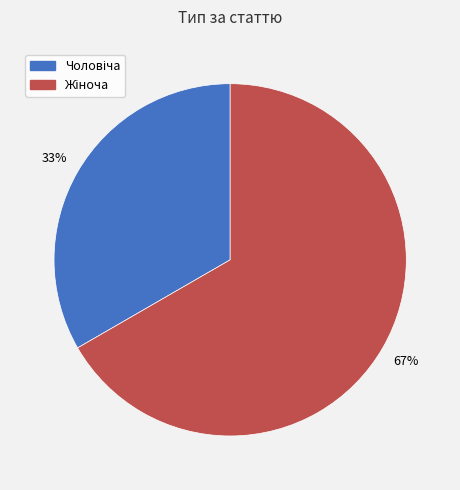

To the nearest percent, what is the average slice percentage?

50%